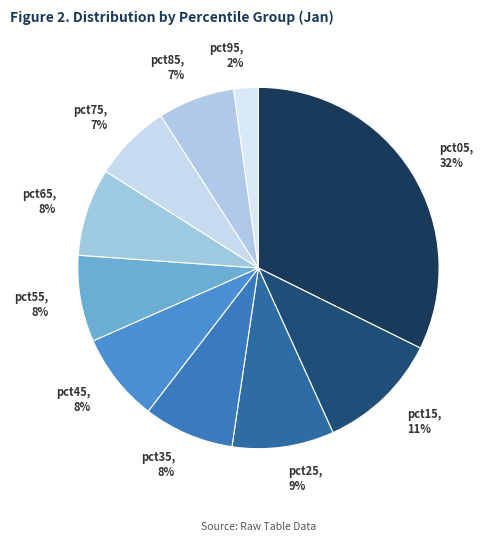

To the nearest percent, what is the difference between the pct25 and pct15 slice percentages?

2%